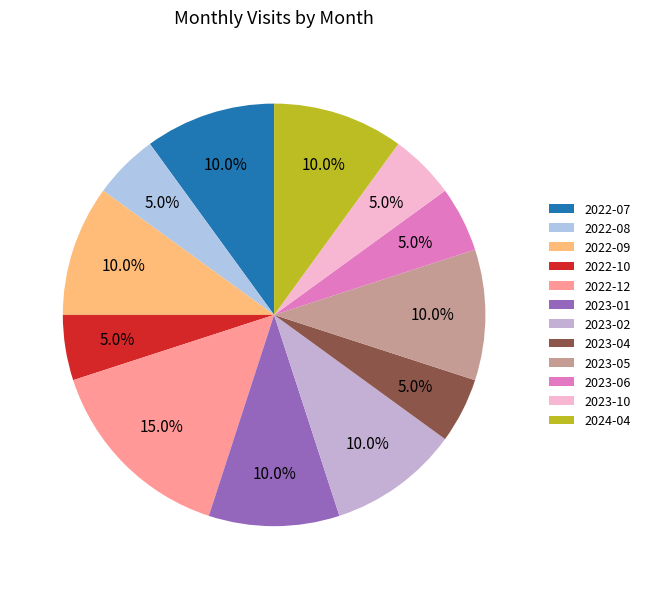

Is it true that 2023-04 is 5% of the pie?

True